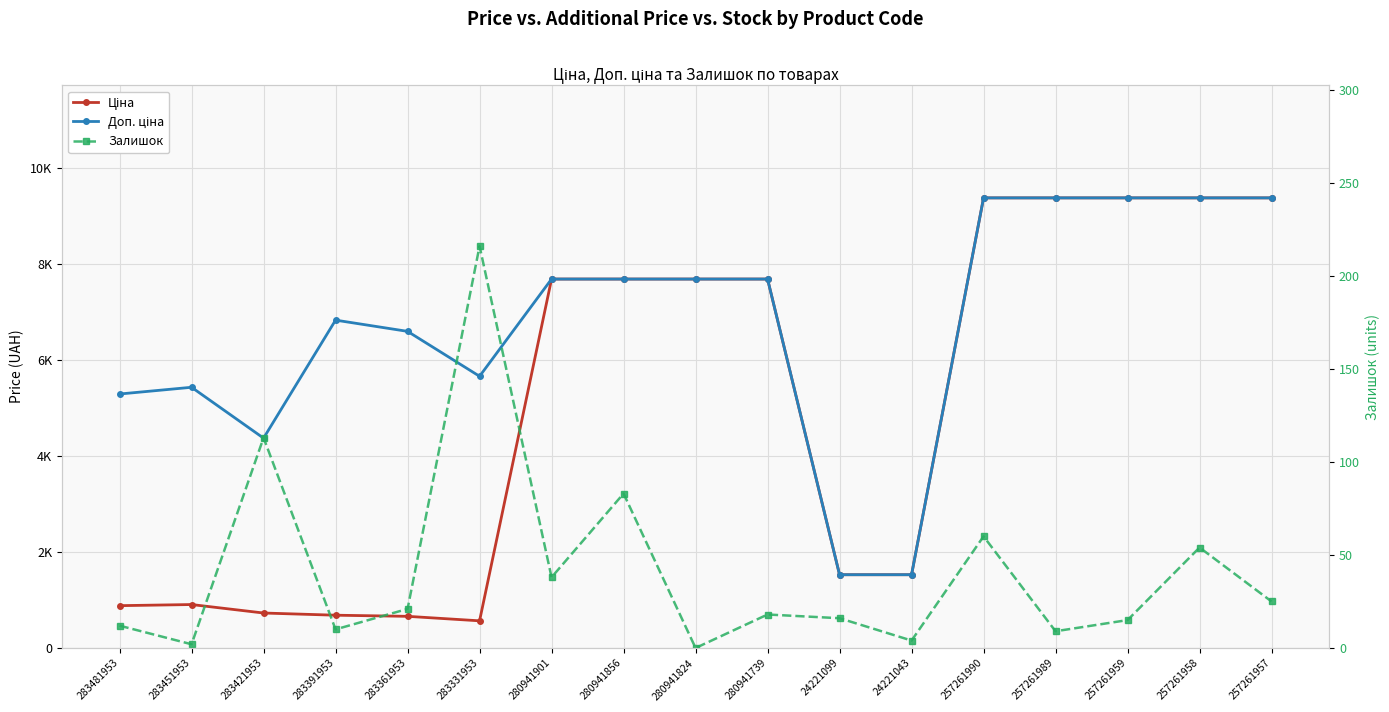

Reading left to right, extract all data points from this chart.

Ціна: 283481953=882.1	283451953=905.5	283421953=728.8	283391953=683.2	283361953=659.8	283331953=566.2	280941901=7688.0	280941856=7688.0	280941824=7688.0	280941739=7688.0	24221099=1526.8	24221043=1526.8	257261990=9379.3	257261989=9379.3	257261959=9379.3	257261958=9379.3	257261957=9379.3
Доп. ціна: 283481953=5292.4	283451953=5432.8	283421953=4372.9	283391953=6831.9	283361953=6597.9	283331953=5662.1	280941901=7688.0	280941856=7688.0	280941824=7688.0	280941739=7688.0	24221099=1527.0	24221043=1527.0	257261990=9379.3	257261989=9379.3	257261959=9379.3	257261958=9379.3	257261957=9379.3
Залишок: 283481953=12.0	283451953=2.0	283421953=113.0	283391953=10.0	283361953=21.0	283331953=216.0	280941901=38.0	280941856=83.0	280941824=0.0	280941739=18.0	24221099=16.0	24221043=4.0	257261990=60.0	257261989=9.0	257261959=15.0	257261958=54.0	257261957=25.0